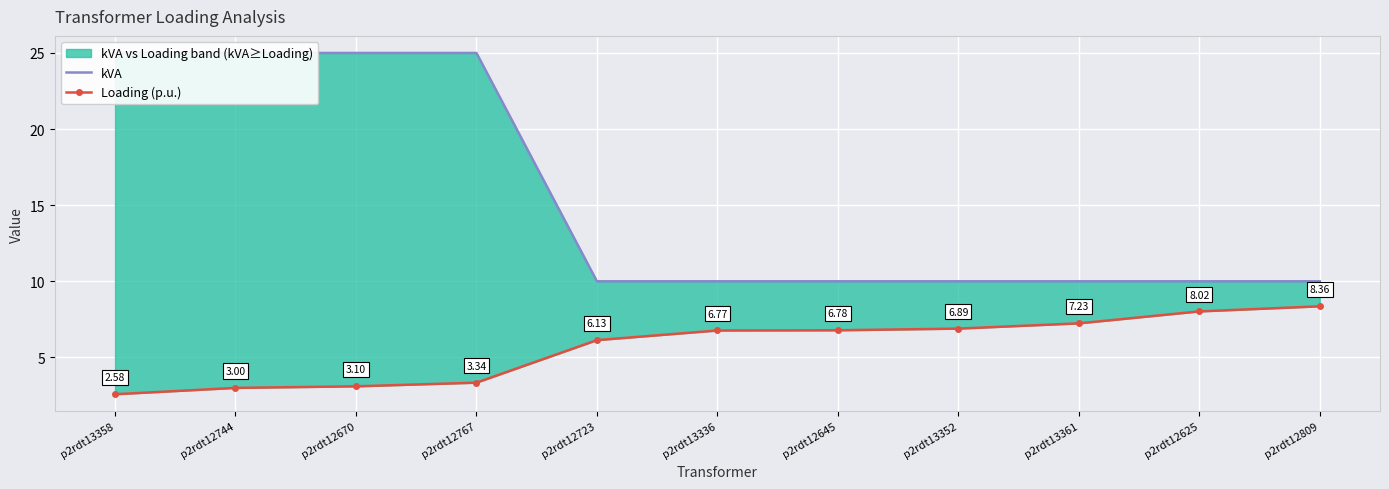

At which category is the sum across all series the highest?

p2rdt12767